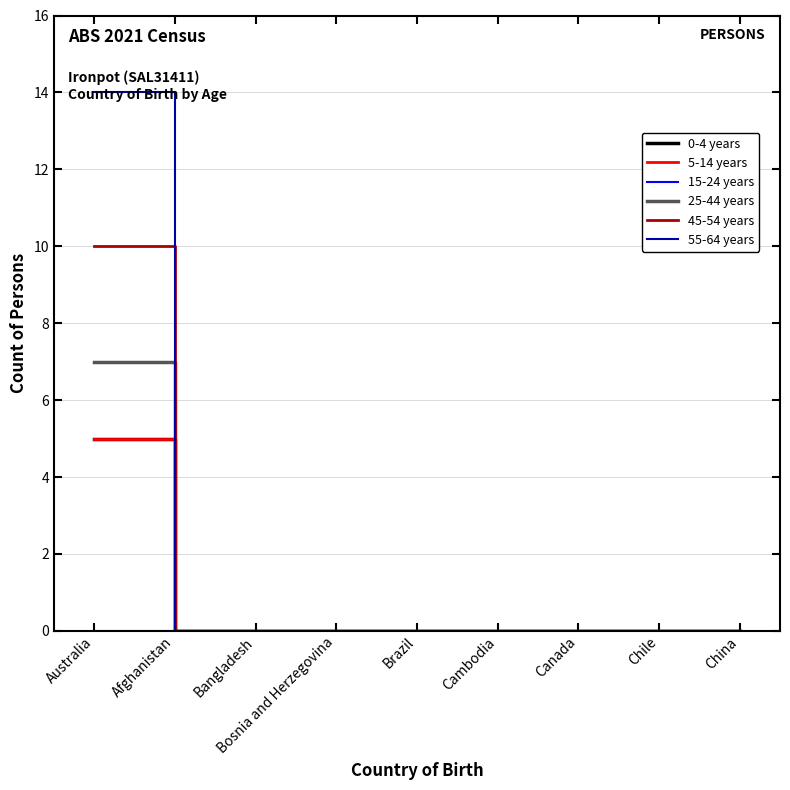

Is it true that 55-64 years equals -9 at Cambodia?

False